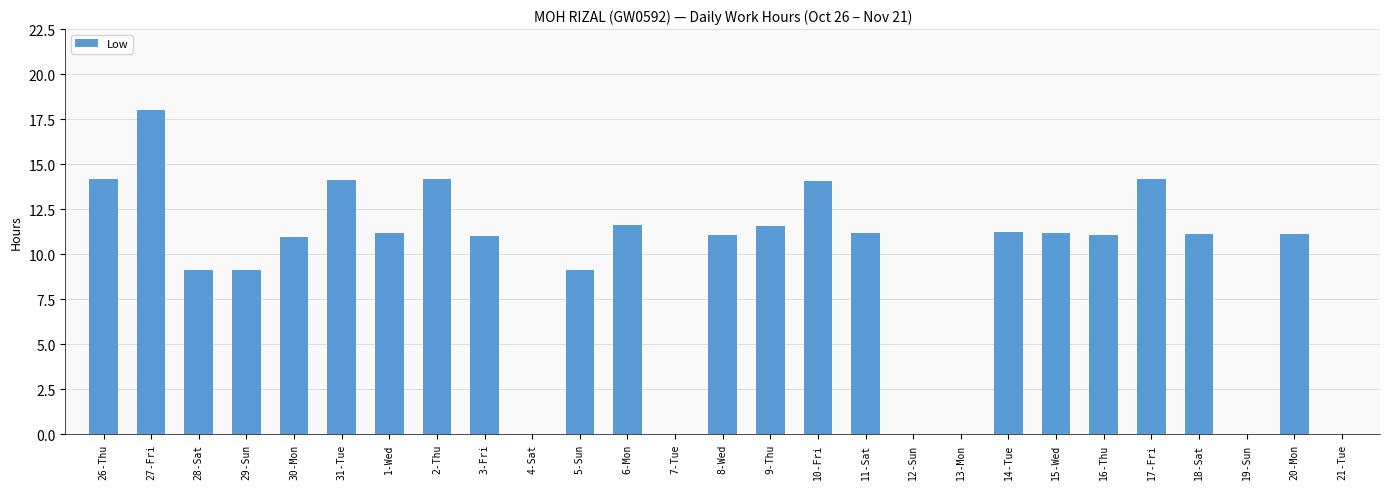

What is the sum of all values?

250.1